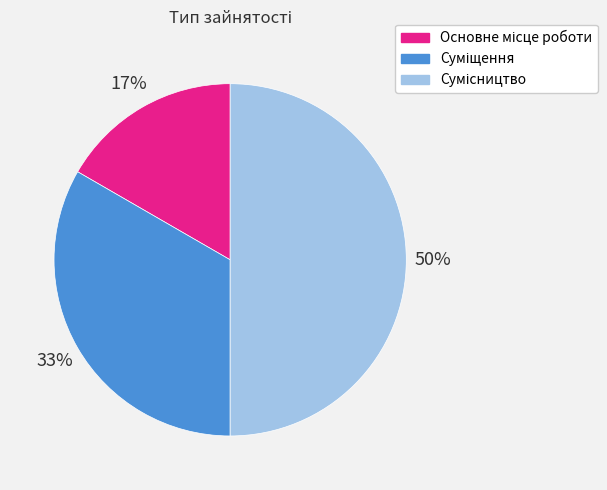

To the nearest percent, what is the average slice percentage?

33%